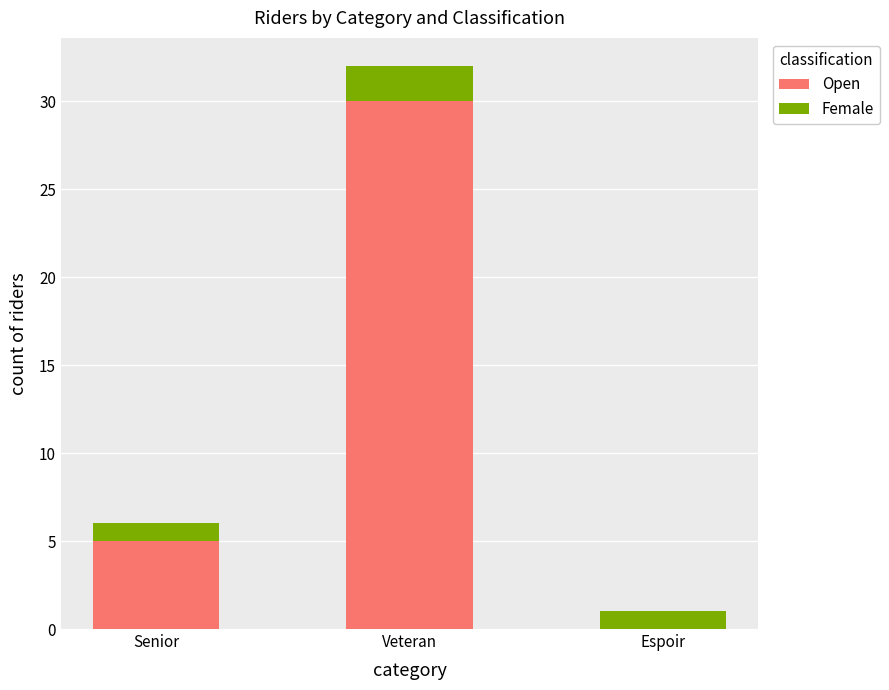

How many positive values does the Open series have?

2